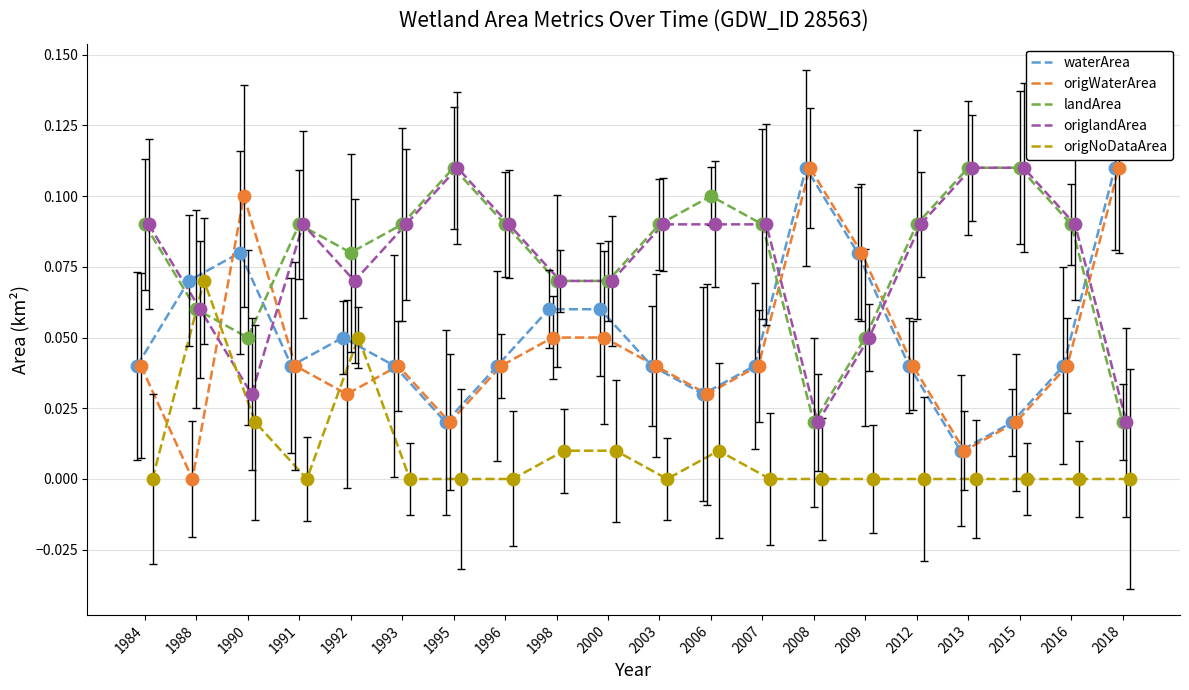

At how many categories does at least one series exceed 0?

20